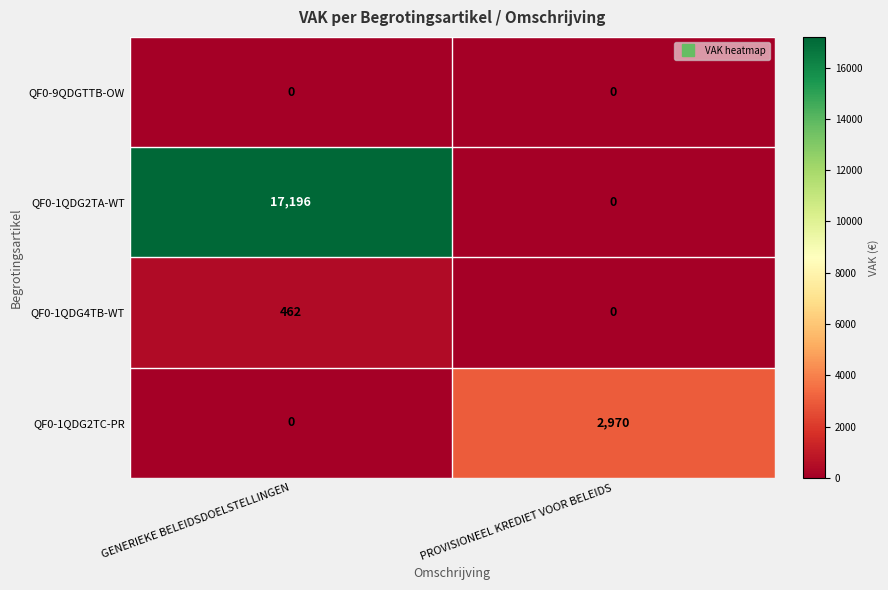

How many categories are shown in the chart?

2